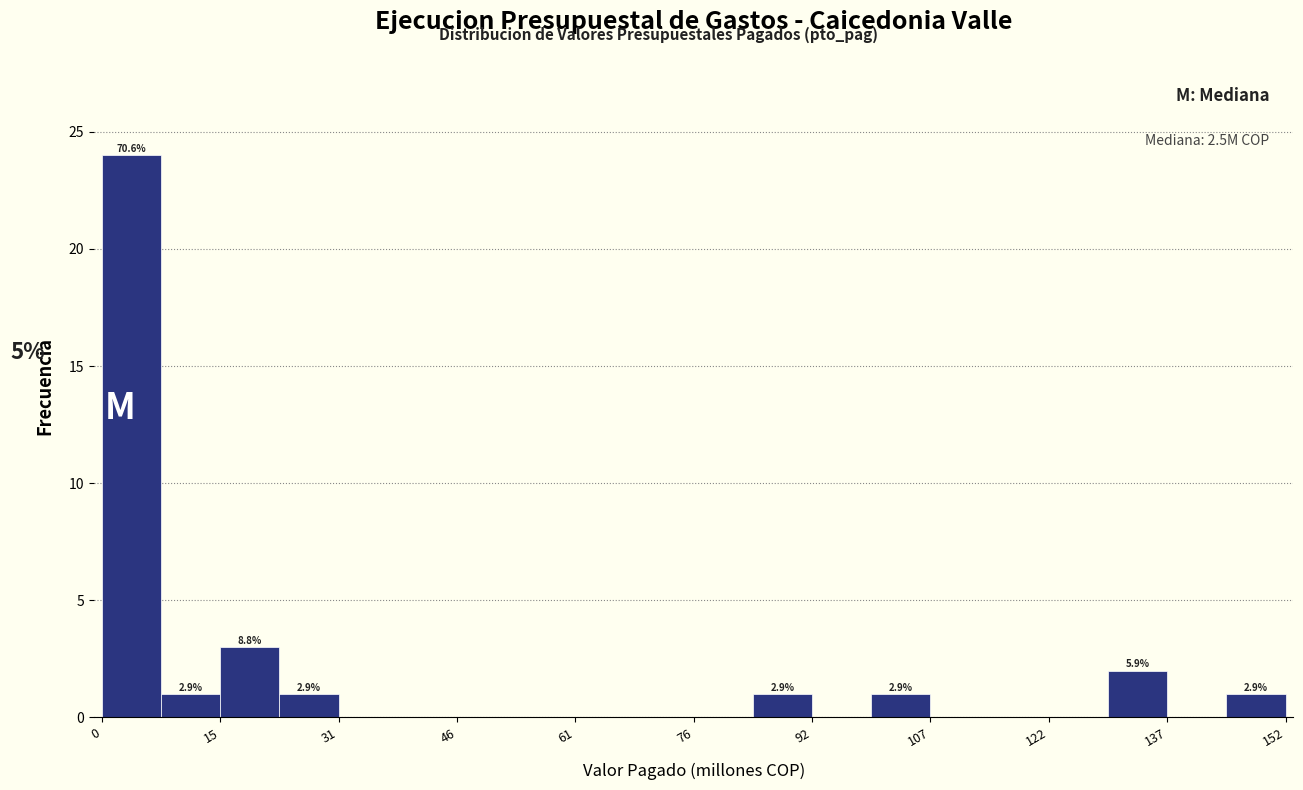

Around what value on the x-axis is the tallest bar? Give the approximate position of its centre, as read against the axis.

4